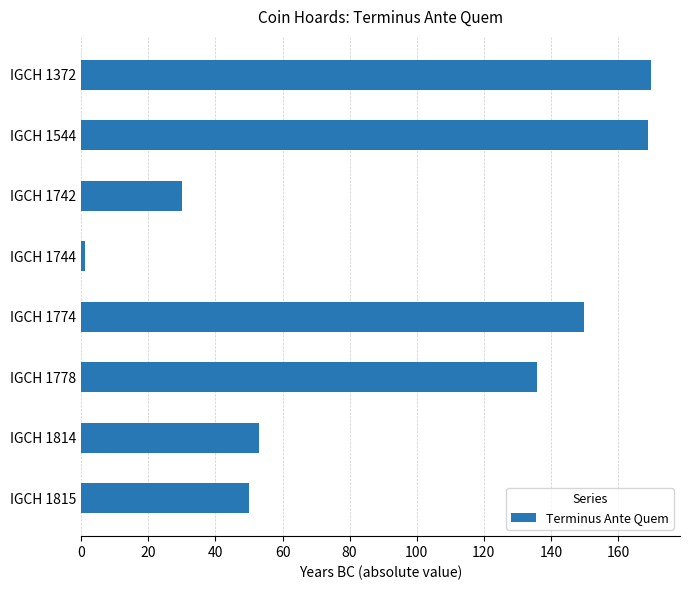

What is the change in value from IGCH 1742 to IGCH 1815?

+20